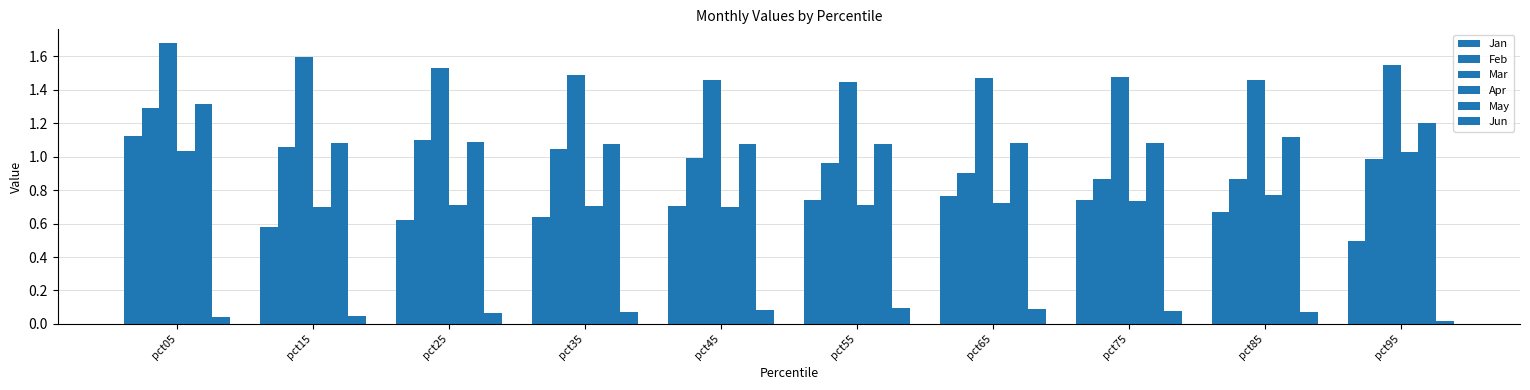

How many data points does each series have?

10